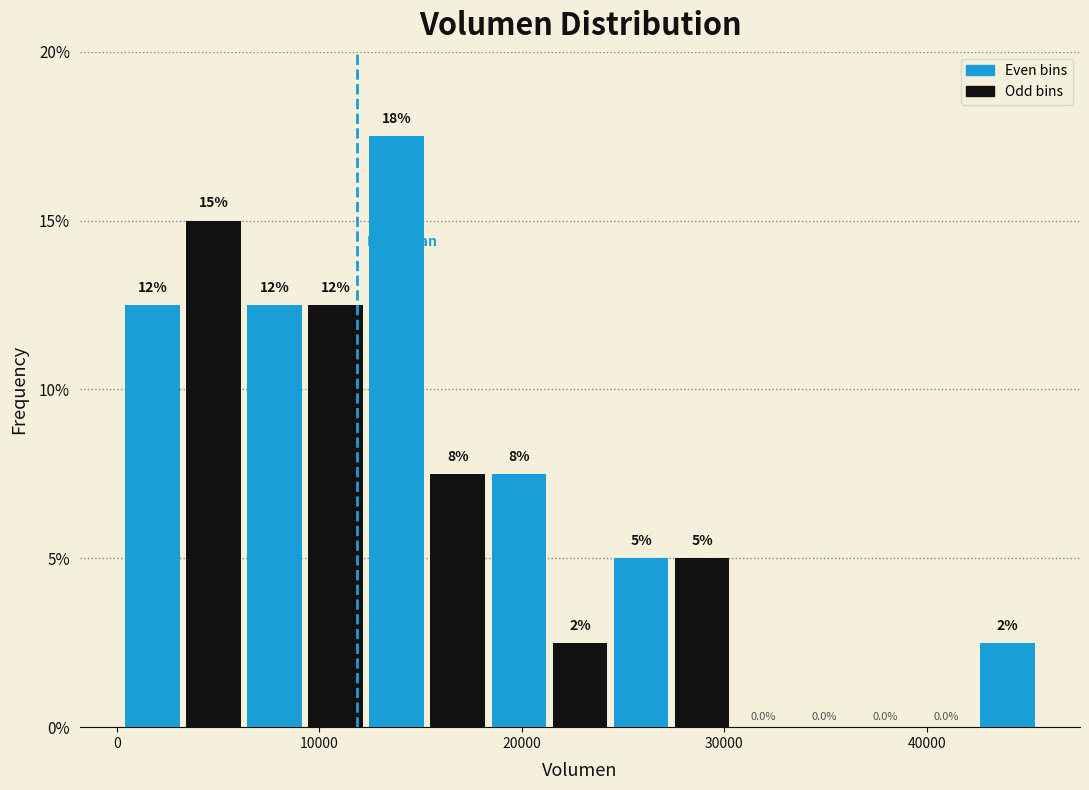

Around what value on the x-axis is the tallest bar? Give the approximate position of its centre, as read against the axis.

14000